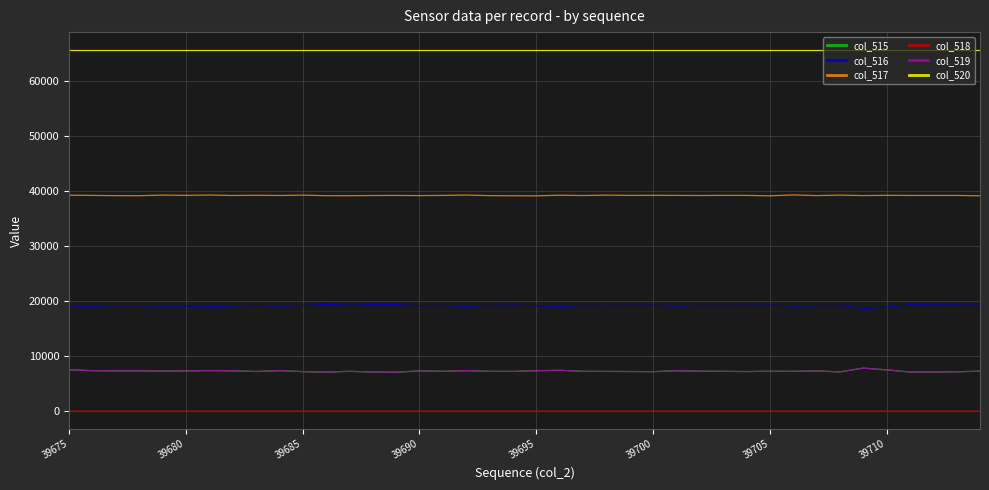

True or false: col_518 has more than 1 points higher than both neighbors.

True